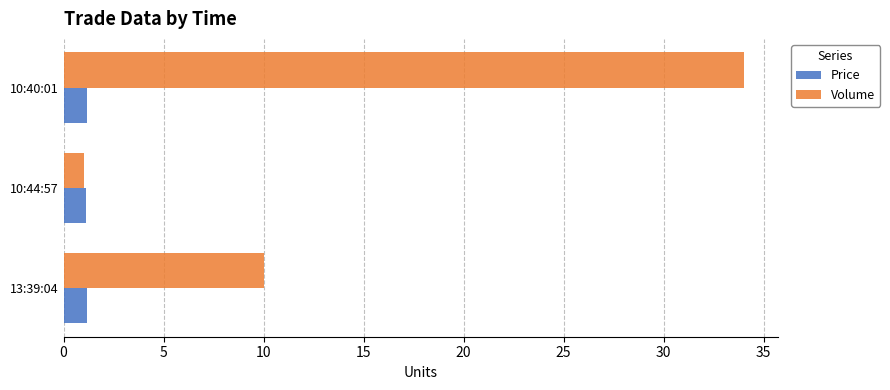

Which series has the widest spread of values?

Volume